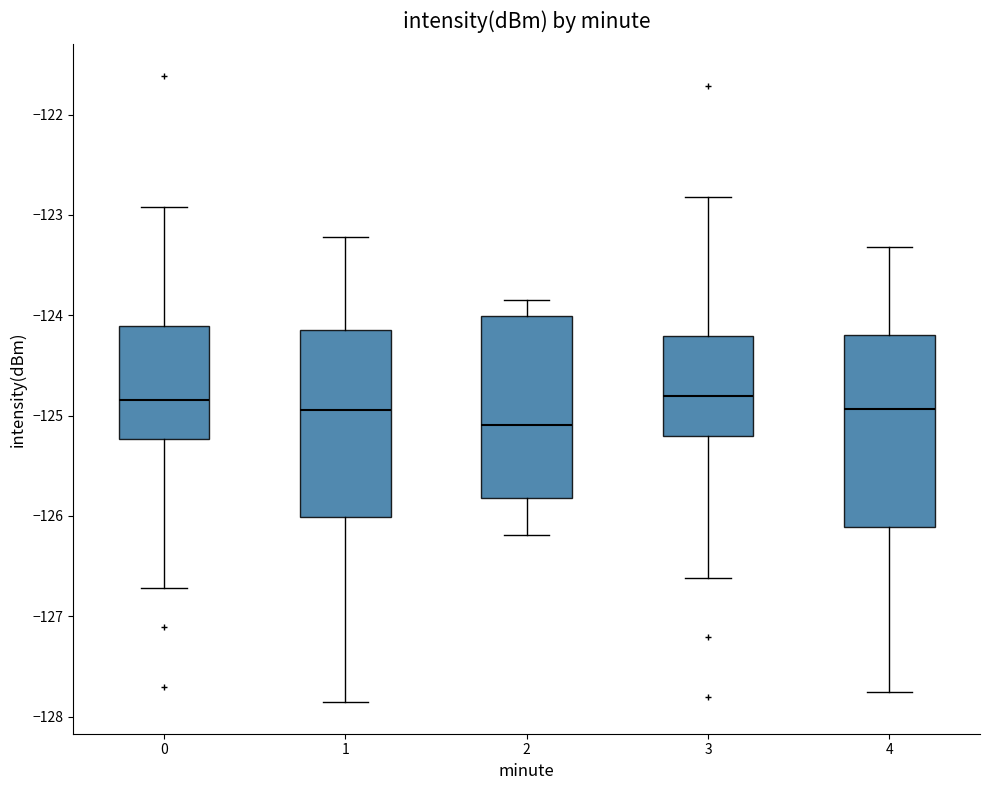

Where does the median line of the box at x = 2 sit on the y-axis? The values are not printed on the chart, so give them approximately, as read against the axis.

-125.1